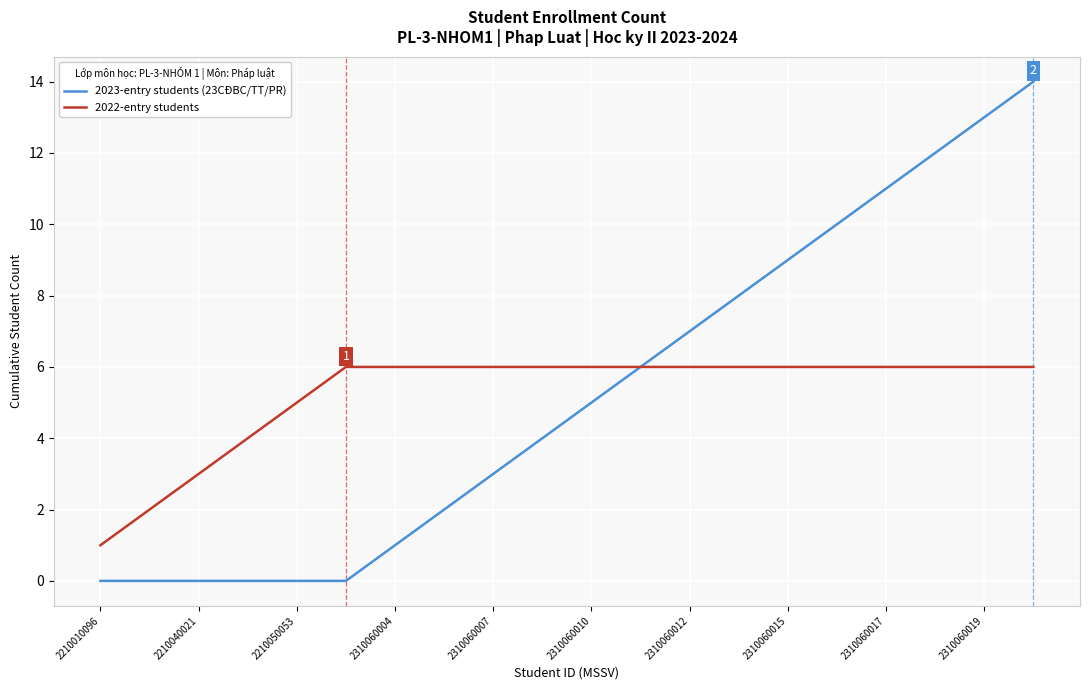

Rank the series by their maximum value, from highest to lowest.

2023-entry students (23CĐBC/TT/PR), 2022-entry students